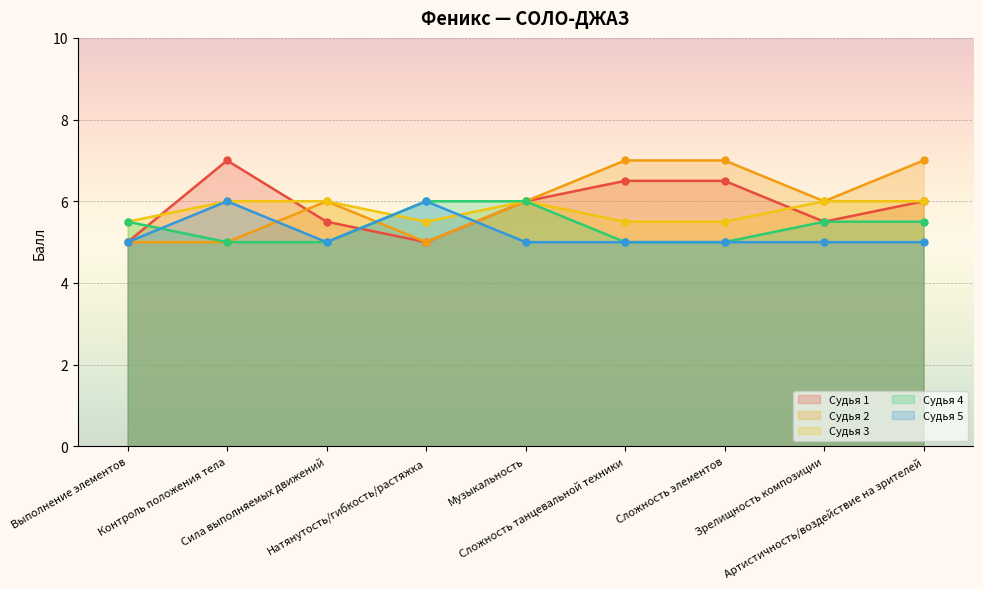

Rank the series at Артистичность/воздействие на зрителей from lowest to highest value.

Судья 5, Судья 4, Судья 1, Судья 3, Судья 2